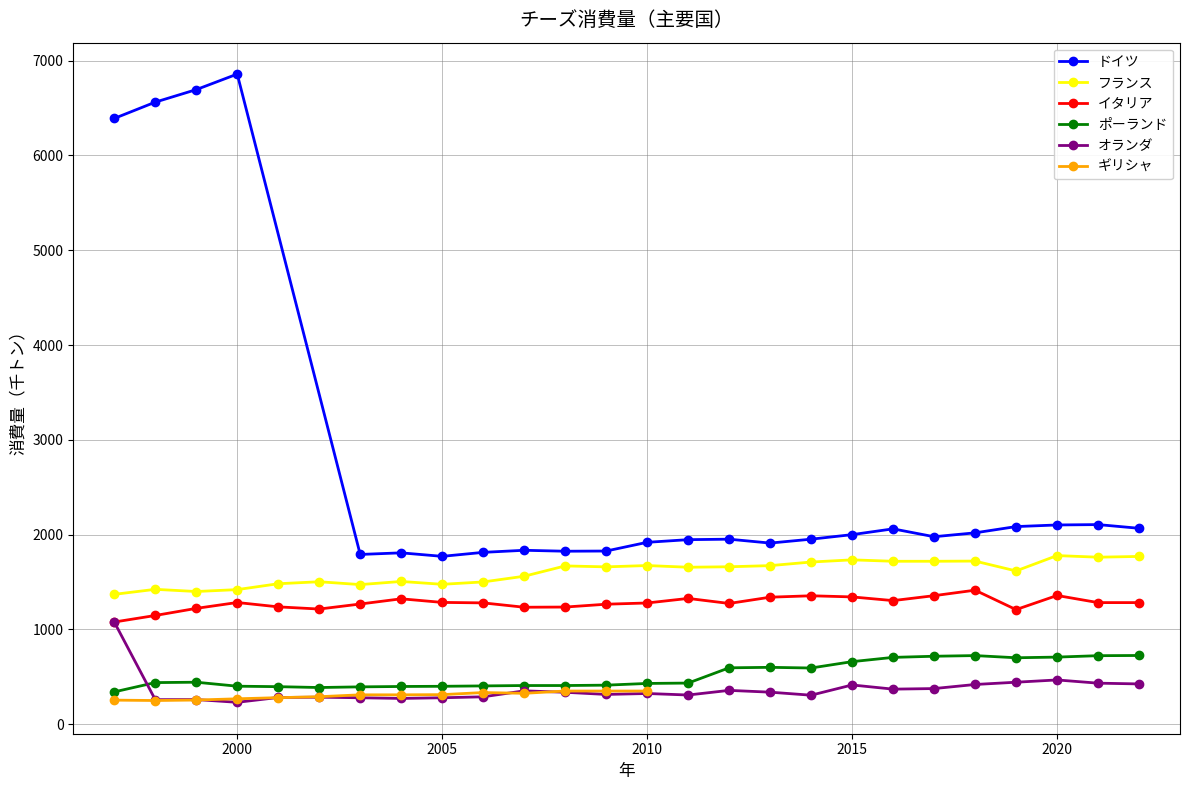

What is the lowest value of the フランス series?

1370